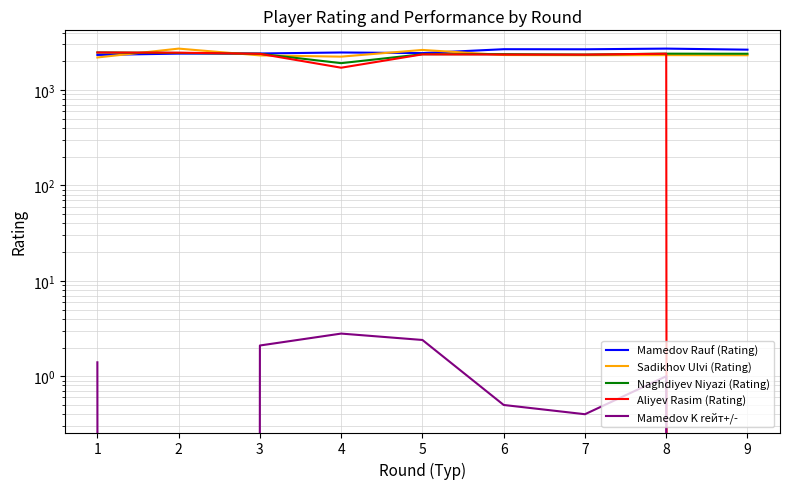

How many categories are shown in the chart?

9